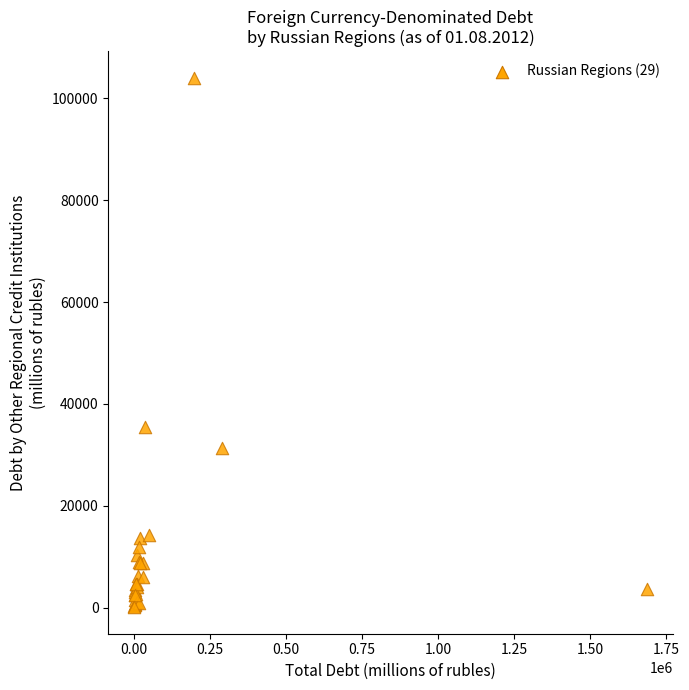

What Y value in the scatter plot is closest to 52054?

35420